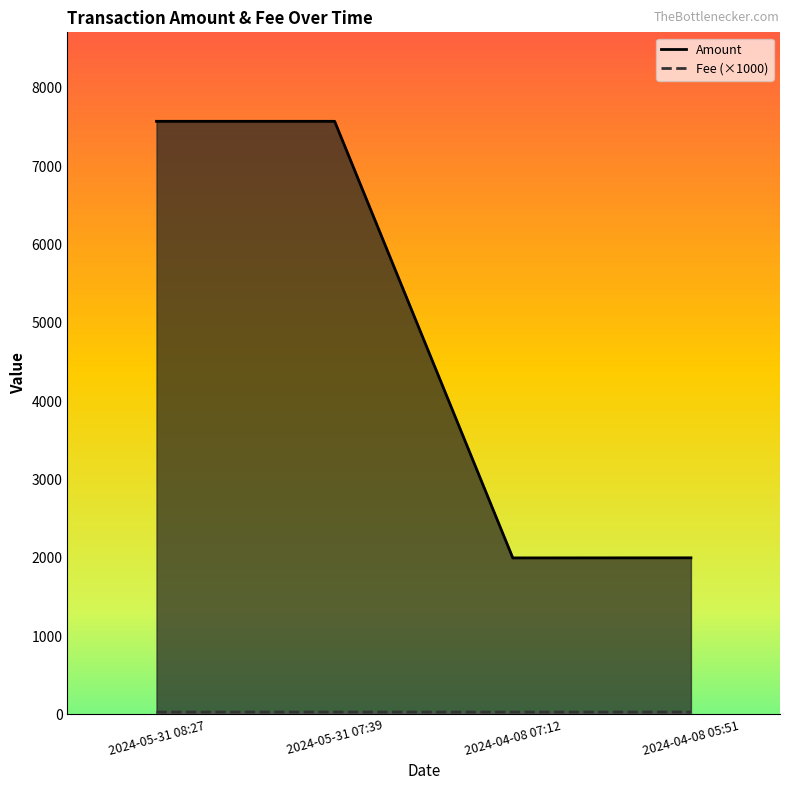

True or false: Amount and Fee cross at least once.

False